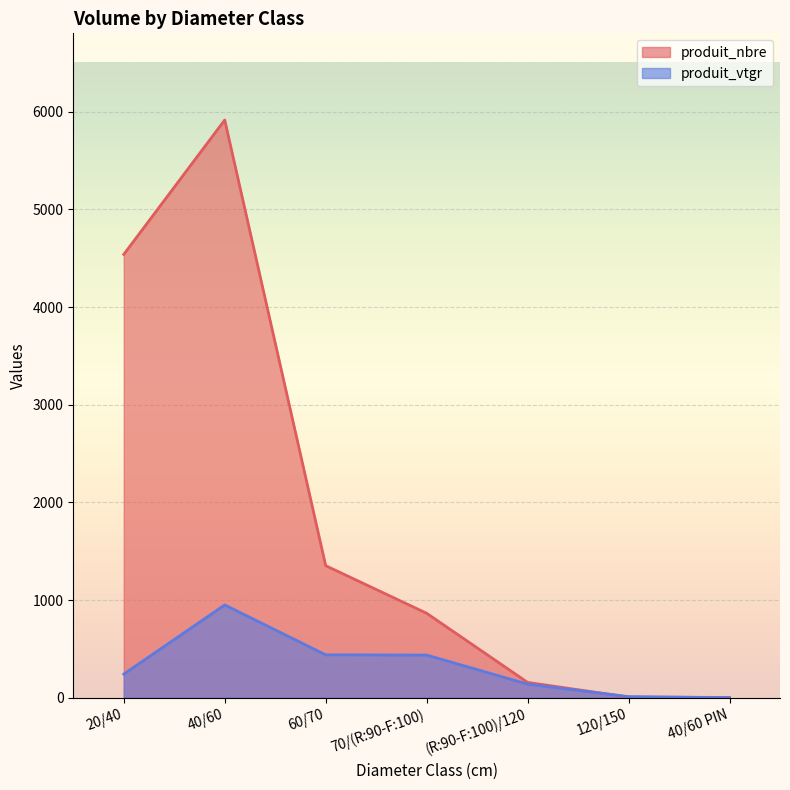

Rank the series by their maximum value, from lowest to highest.

produit_vtgr, produit_nbre